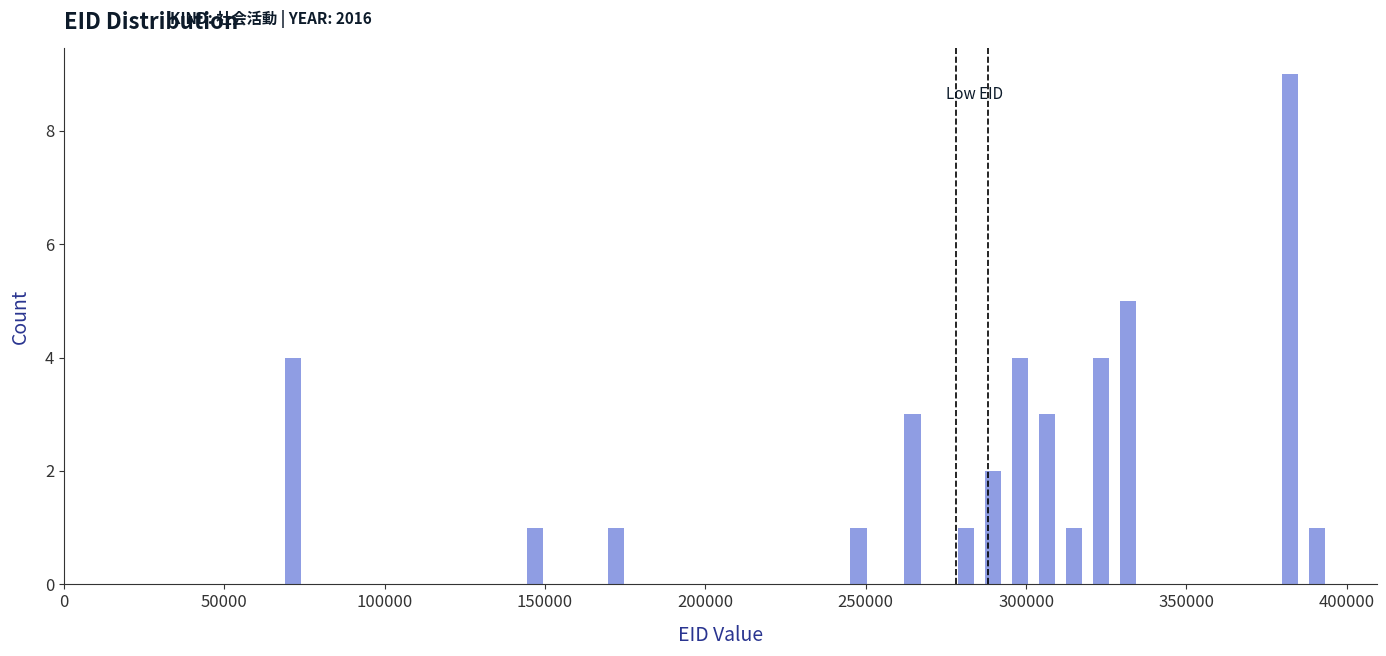

Around what value on the x-axis is the tallest bar? Give the approximate position of its centre, as read against the axis.

380000